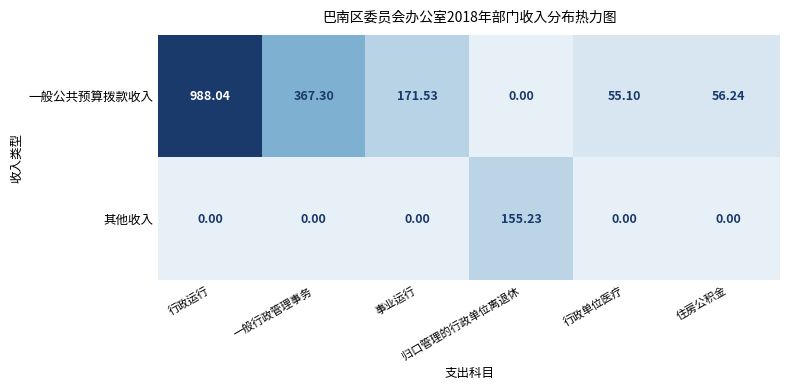

Rank the series at 行政运行 from lowest to highest value.

其他收入, 一般公共预算拨款收入